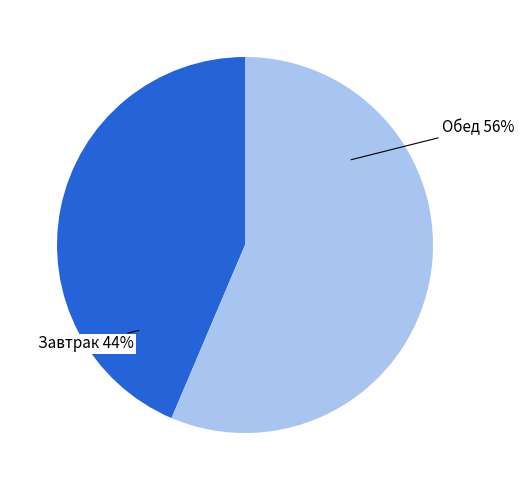

Does any single category account for the majority?

Yes